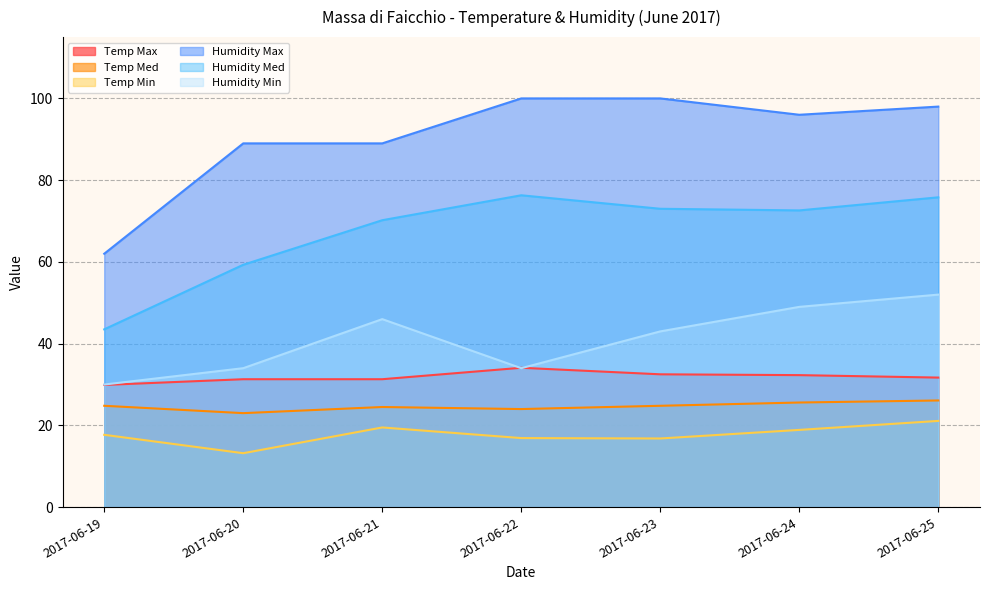

Is the value of Temp Min at 2017-06-22 greater than the value of Temp Max at 2017-06-24?

No